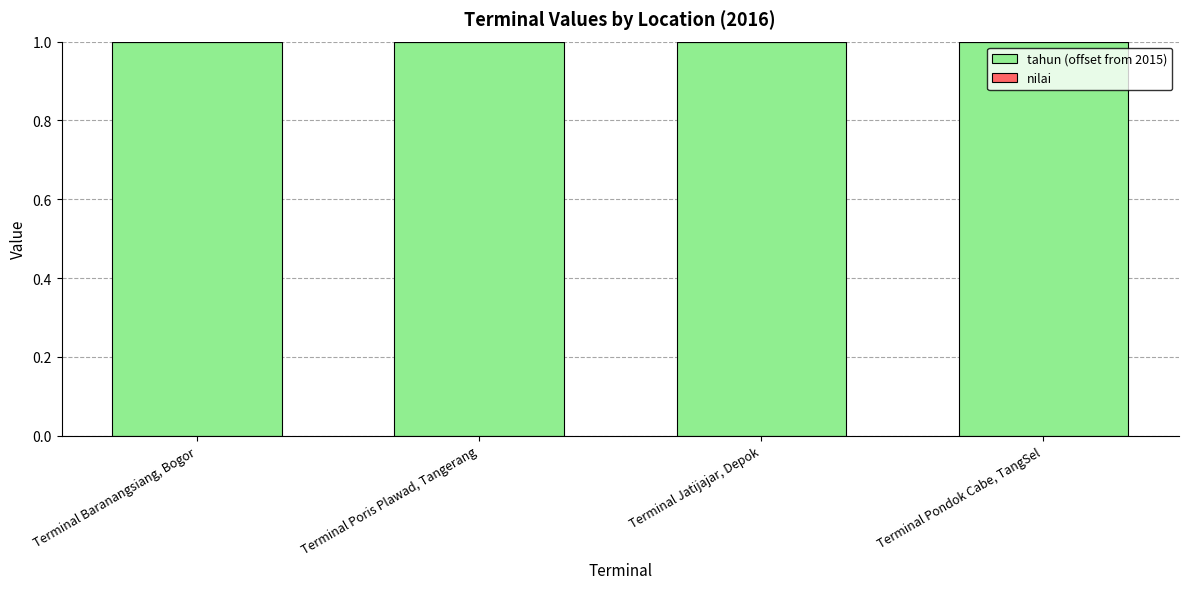

How many bars are there in each group?

2